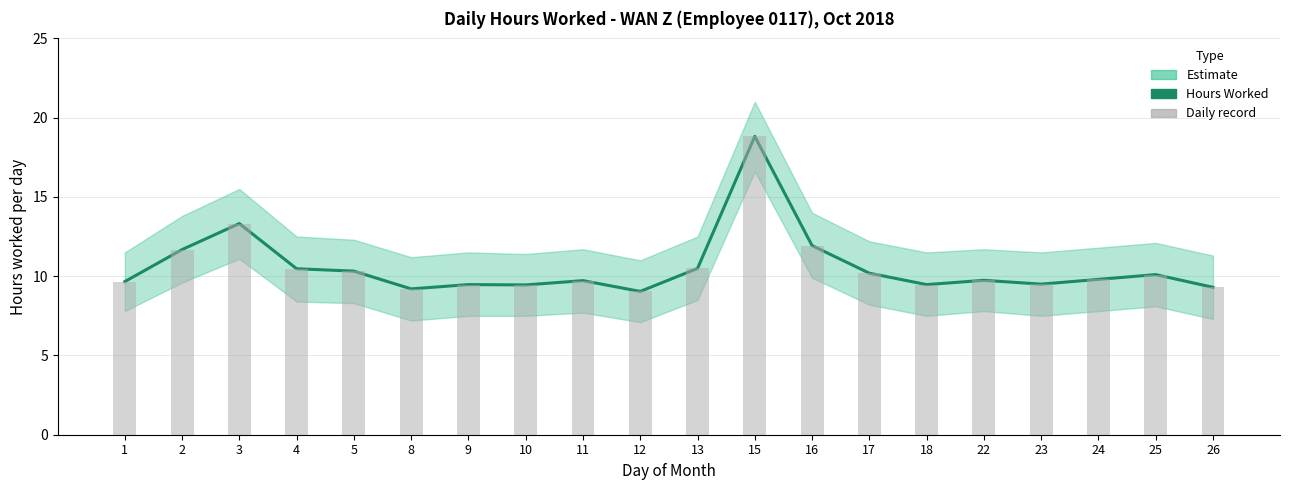

Reading left to right, what are all the values shown in this chart?

Hours Worked: 1=9.7	2=11.7	3=13.3	4=10.5	5=10.3	8=9.2	9=9.5	10=9.4	11=9.7	12=9.0	13=10.5	15=18.8	16=11.9	17=10.2	18=9.5	22=9.7	23=9.5	24=9.8	25=10.1	26=9.3
Daily record: 1=9.7	2=11.7	3=13.3	4=10.5	5=10.3	8=9.2	9=9.5	10=9.4	11=9.7	12=9.0	13=10.5	15=18.8	16=11.9	17=10.2	18=9.5	22=9.7	23=9.5	24=9.8	25=10.1	26=9.3